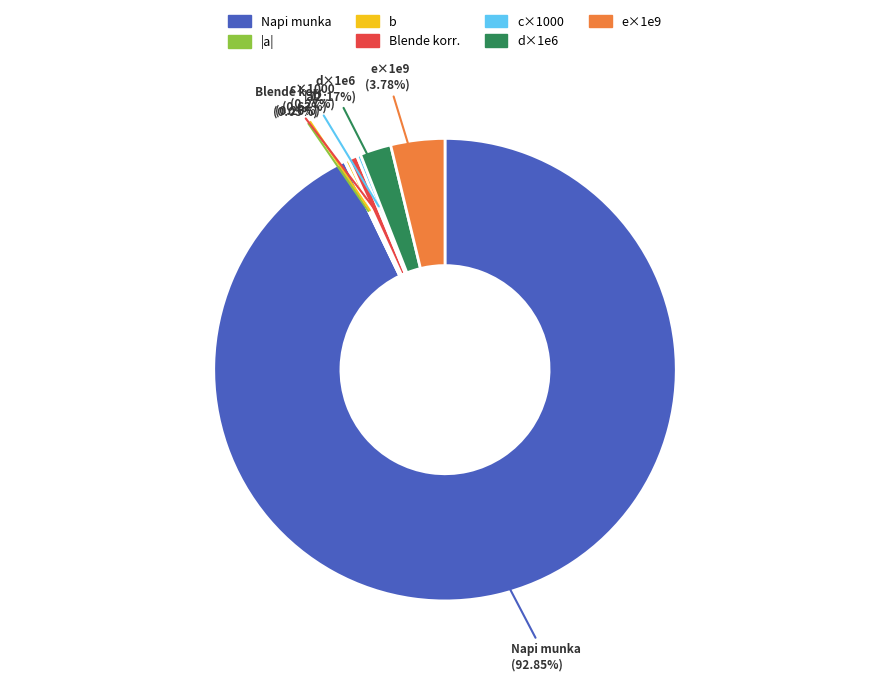

To the nearest percent, what percentage of the pie is Napi munka?

93%